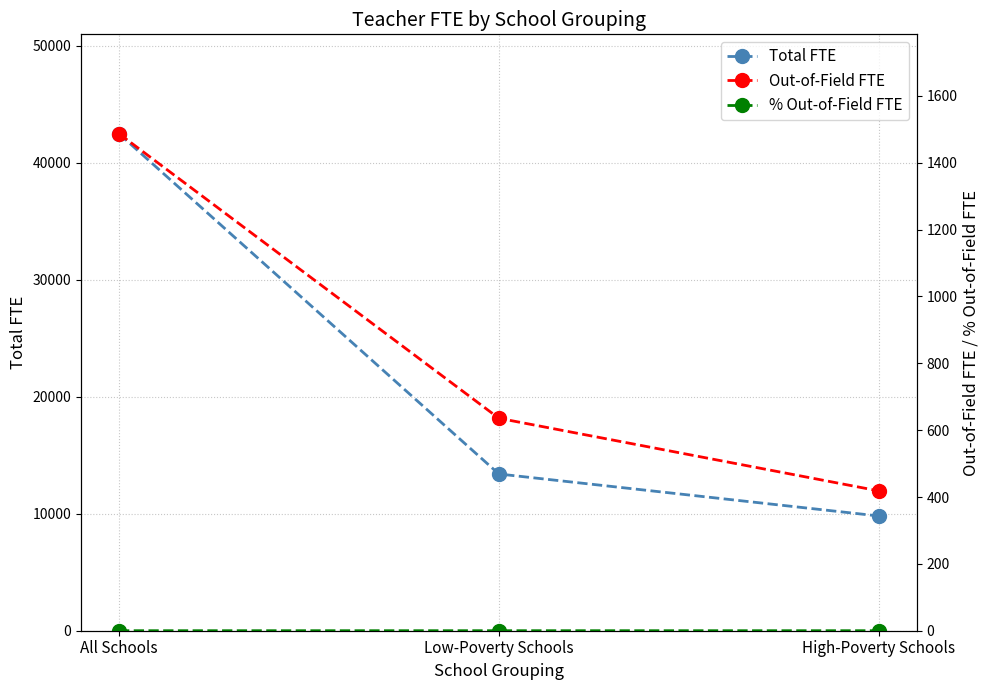

Is the value of % Out-of-Field FTE at All Schools greater than the value of Out-of-Field FTE at All Schools?

No